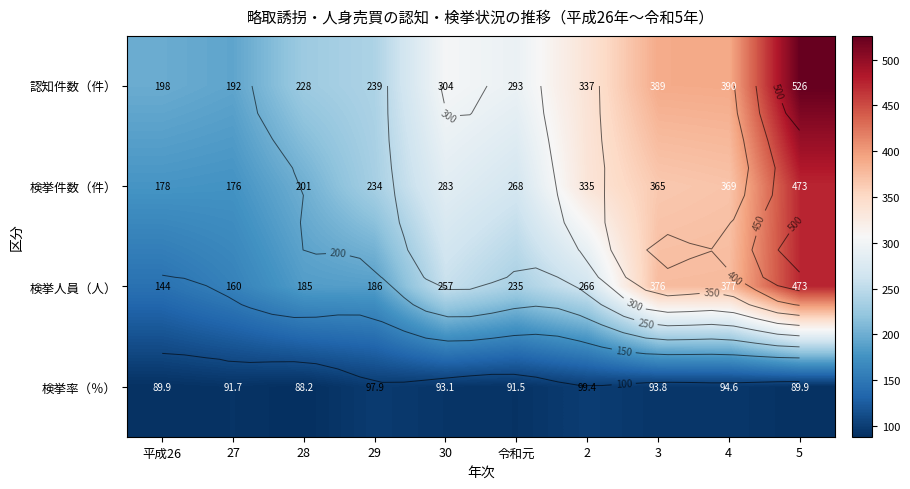

What is the smallest value displayed?

88.2